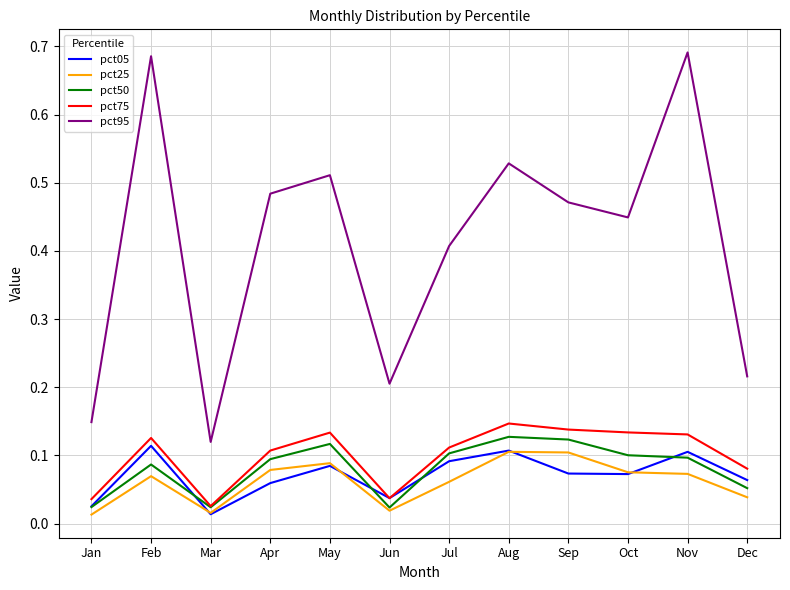

After their last crossing, which series has the higher values: pct50 or pct05?

pct05